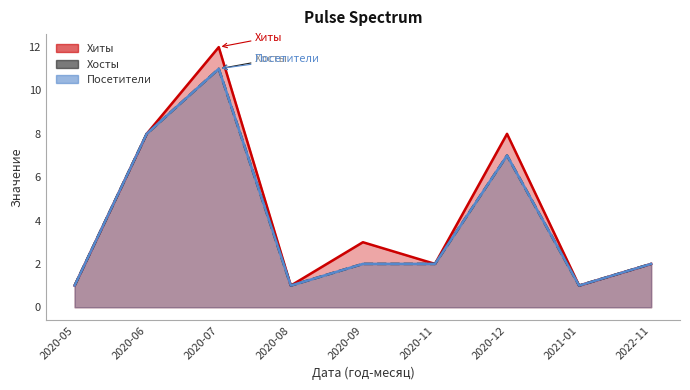

Which category has the highest value across all series?

2020-07